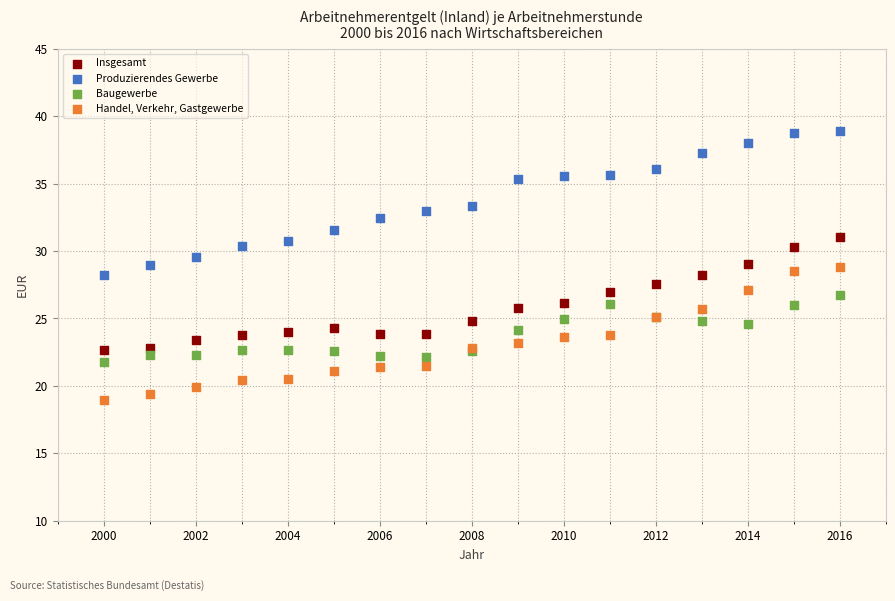

Which series reaches the minimum Y coordinate?

Handel, Verkehr, Gastgewerbe